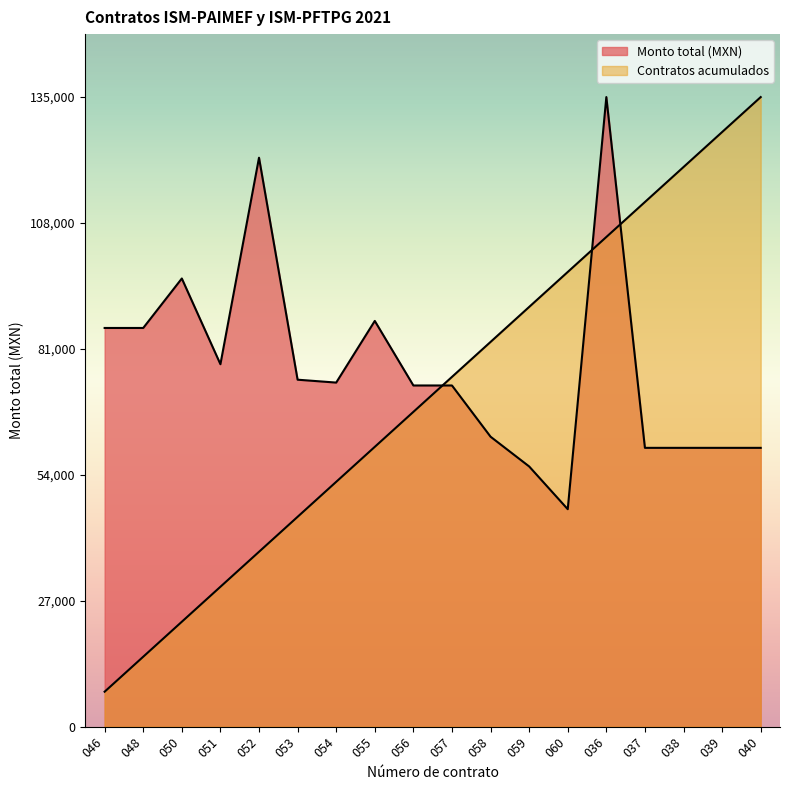

What is the average value of the Contratos acumulados series?

71250.0